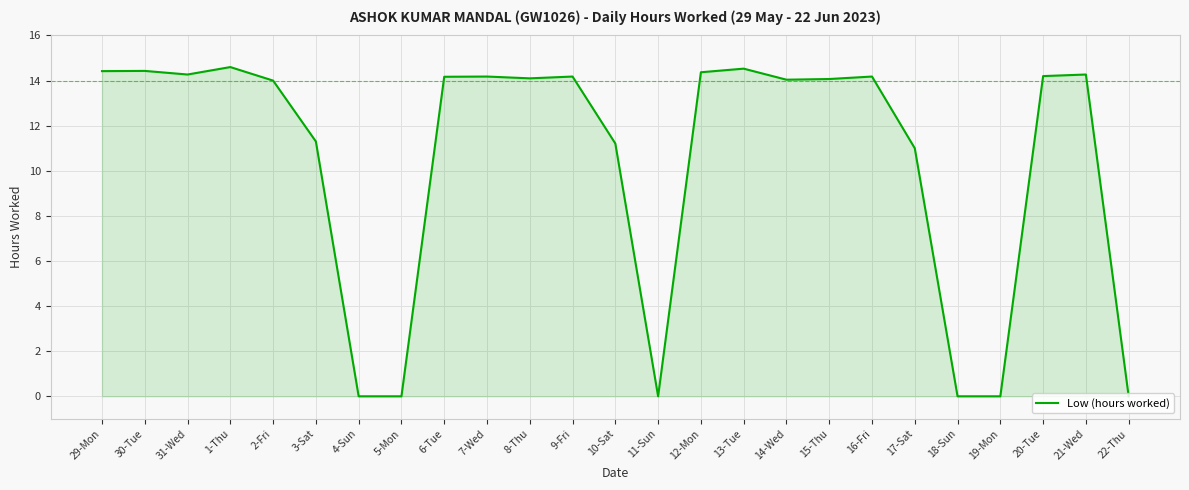

Is it true that the value at 6-Tue is 23.4?

False